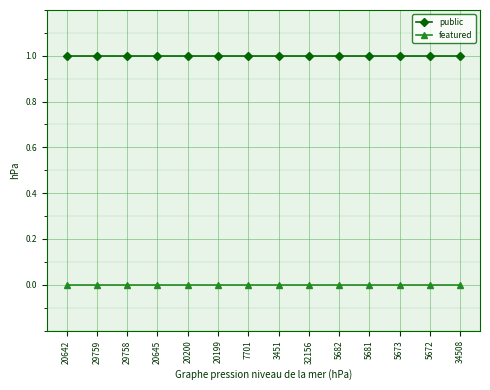

Does the chart have visible grid lines?

Yes